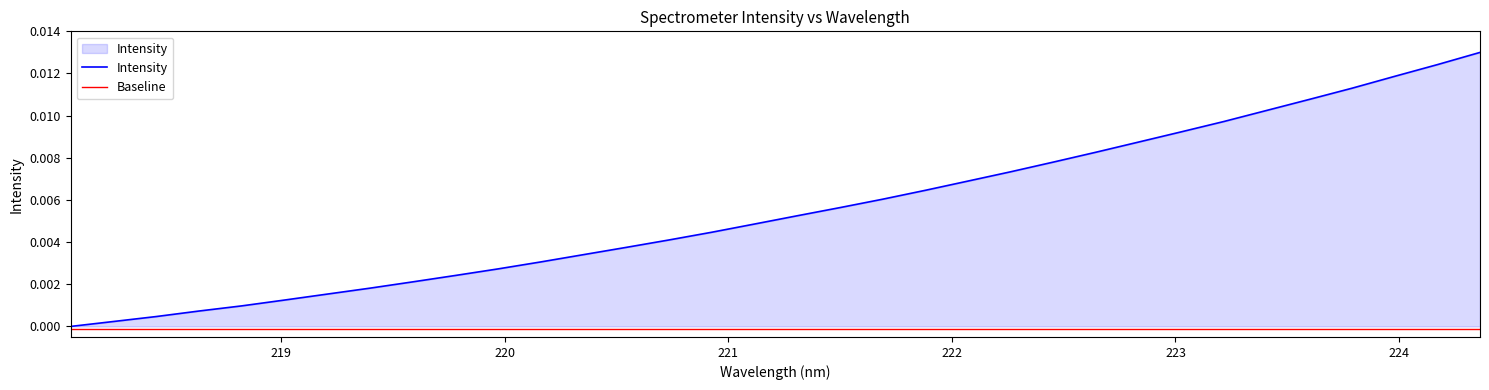

List the series in order of their overall mean, lowest first.

Baseline, Intensity